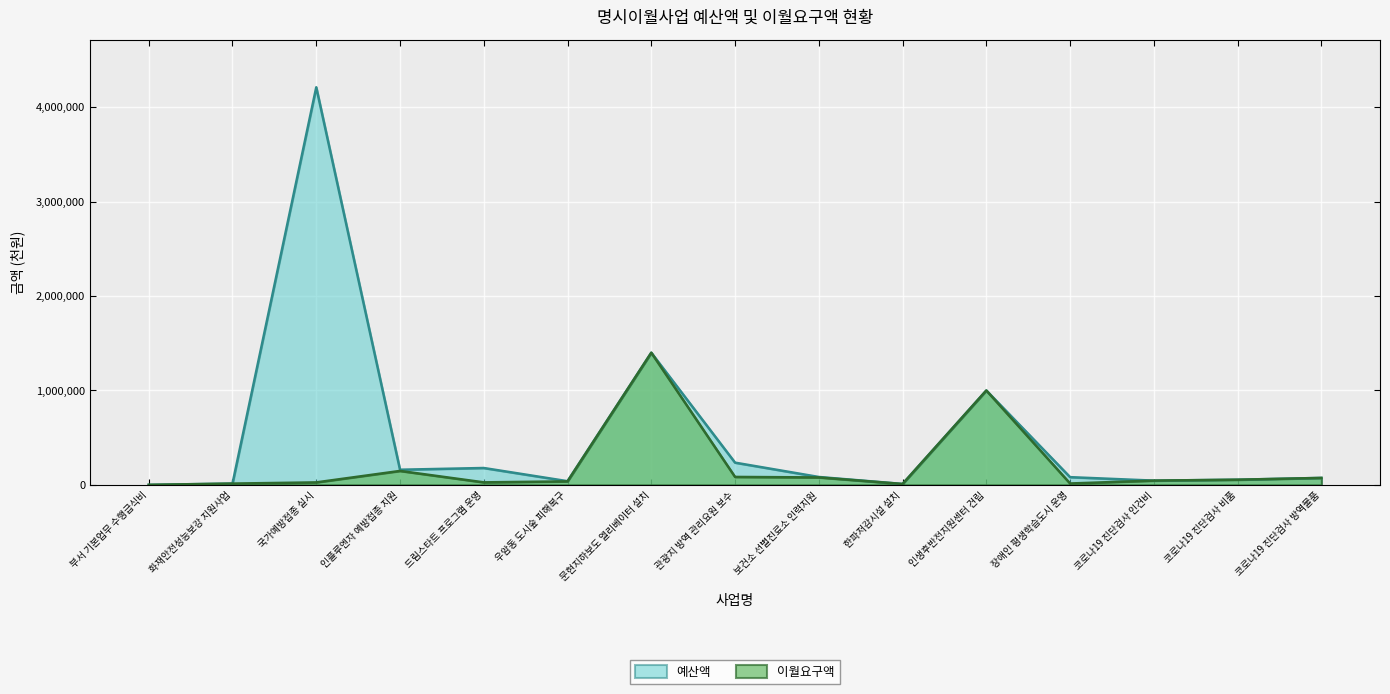

True or false: 예산액 and 이월요구액 cross at least once.

False